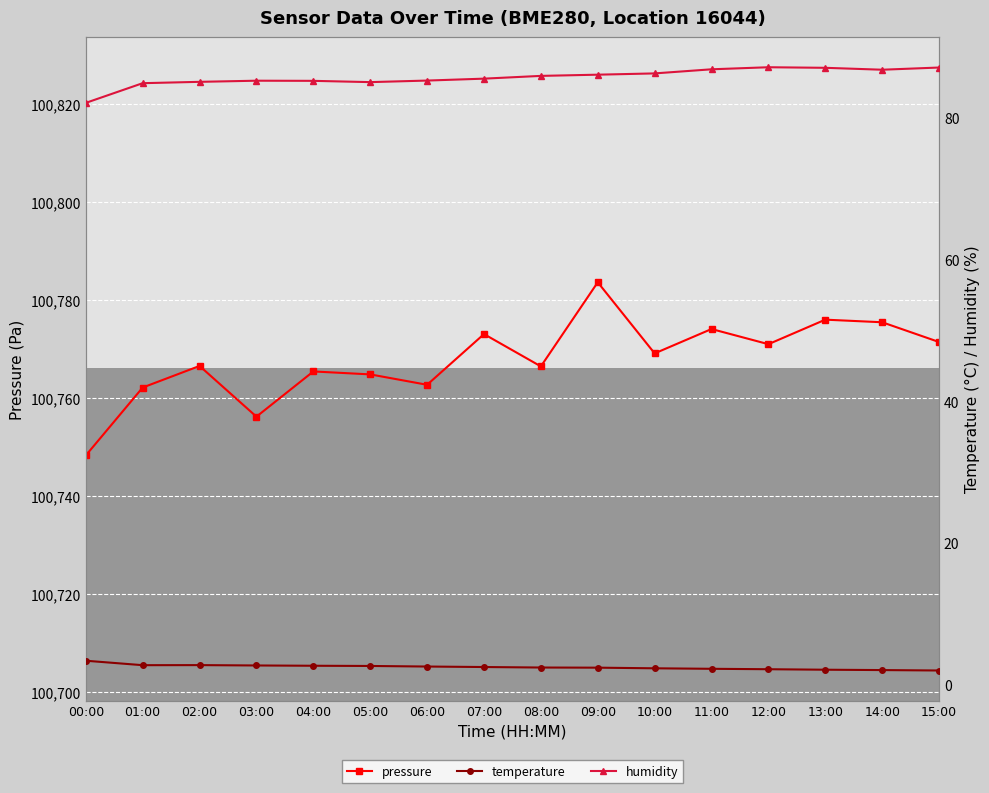

Reading right to left, transcribe all the data shown in this chart.

pressure: 15:00=100771.4	14:00=100775.4	13:00=100776.0	12:00=100771.0	11:00=100774.1	10:00=100769.1	09:00=100783.6	08:00=100766.4	07:00=100773.0	06:00=100762.7	05:00=100764.8	04:00=100765.4	03:00=100756.2	02:00=100766.5	01:00=100762.1	00:00=100748.3
temperature: 15:00=2.0	14:00=2.0	13:00=2.1	12:00=2.2	11:00=2.2	10:00=2.3	09:00=2.4	08:00=2.4	07:00=2.5	06:00=2.5	05:00=2.6	04:00=2.7	03:00=2.7	02:00=2.8	01:00=2.7	00:00=3.4
humidity: 15:00=87.1	14:00=86.8	13:00=87.1	12:00=87.2	11:00=86.9	10:00=86.3	09:00=86.1	08:00=85.9	07:00=85.5	06:00=85.3	05:00=85.0	04:00=85.2	03:00=85.2	02:00=85.1	01:00=84.9	00:00=82.1